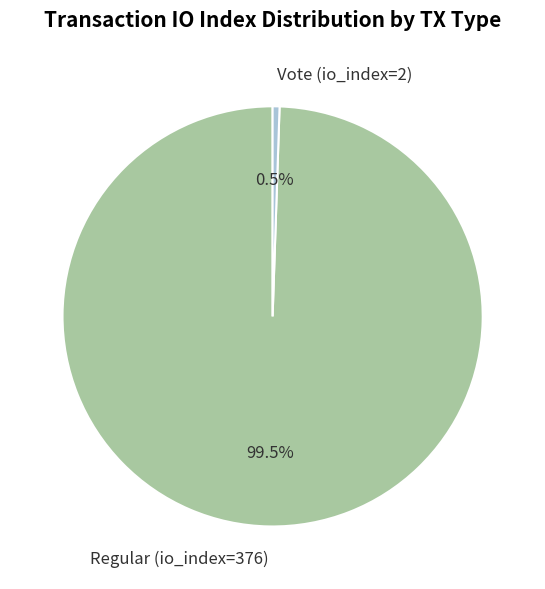

To the nearest percent, what is the difference between the largest and smallest slice percentages?

99%